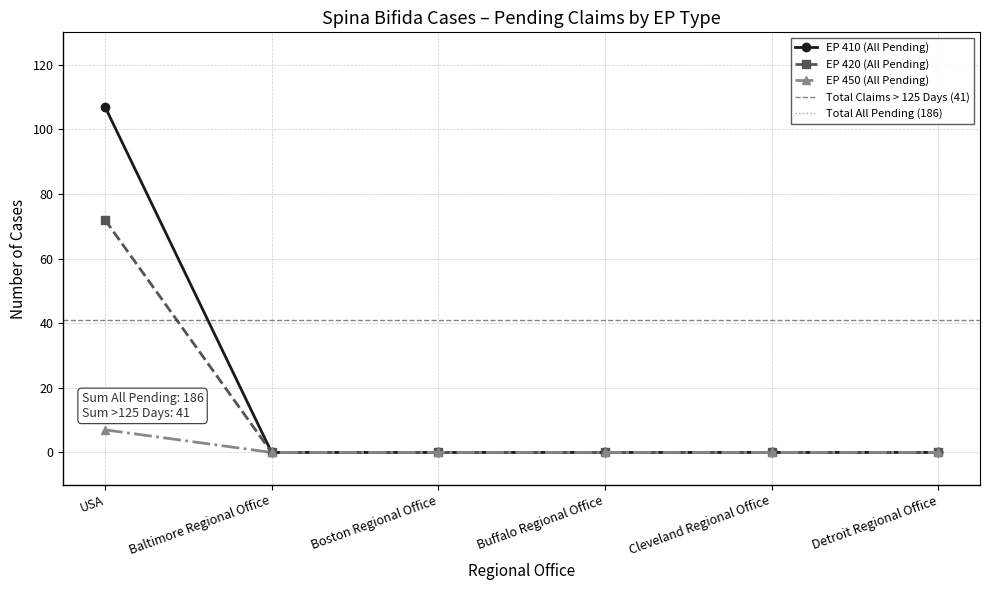

How many lines are shown in the chart?

3